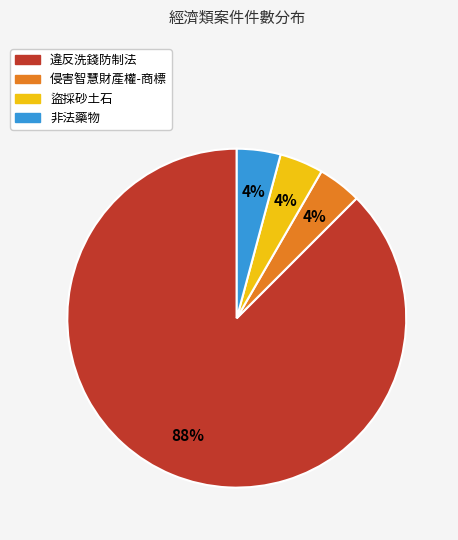

To the nearest percent, what portion does 非法藥物 represent?

4%